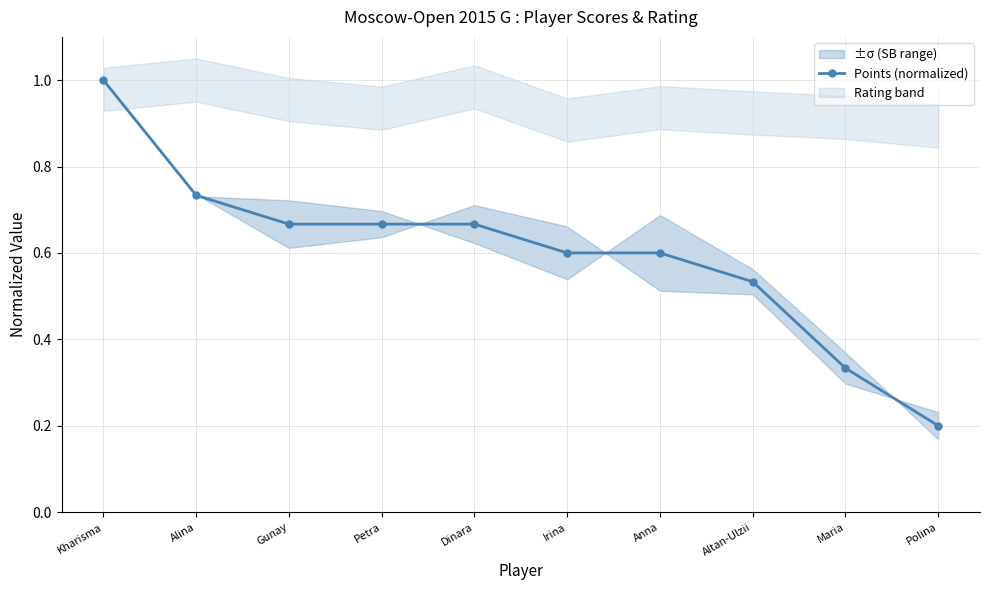

What is the difference between the maximum and minimum values?

0.8